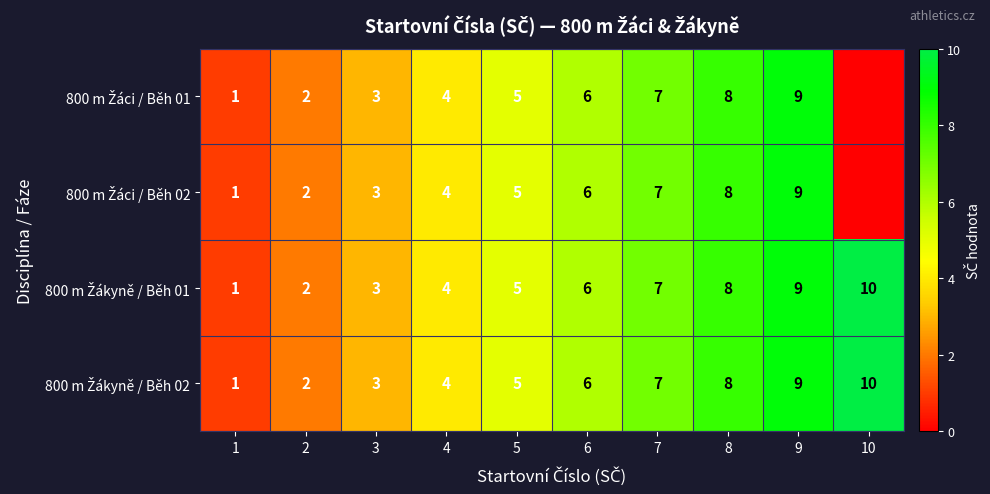

Count the number of categories in the chart.

10